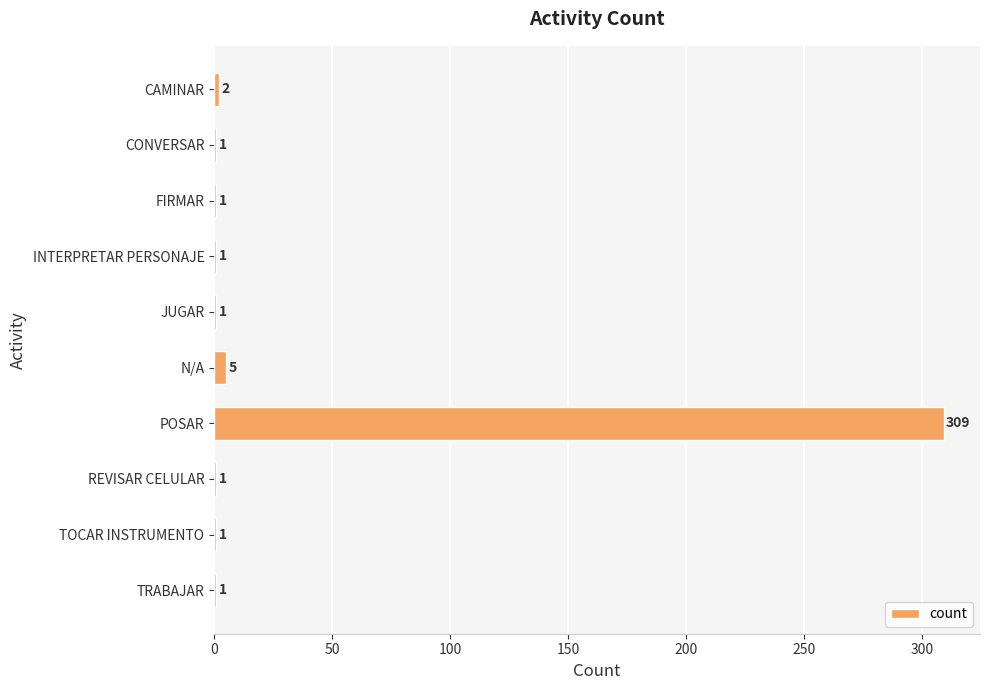

Approximately how many times larger is the value at FIRMAR compared to JUGAR?

1.0